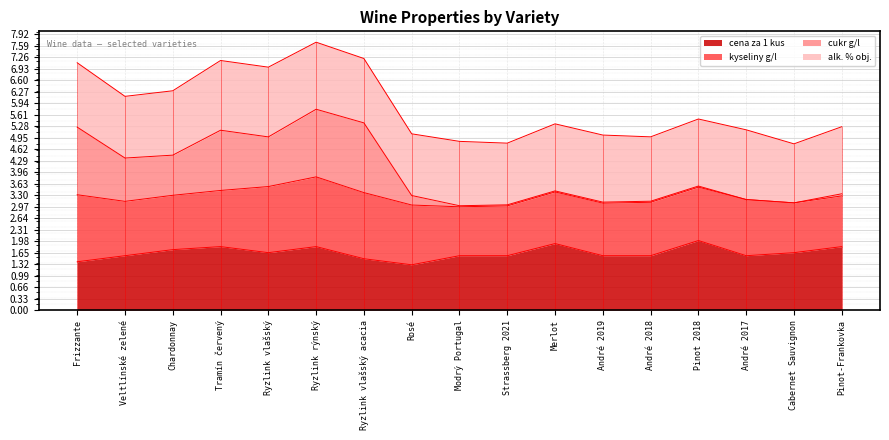

What are all the series names shown in the legend?

cena za 1 kus, kyseliny g/l, cukr g/l, alk. % obj.